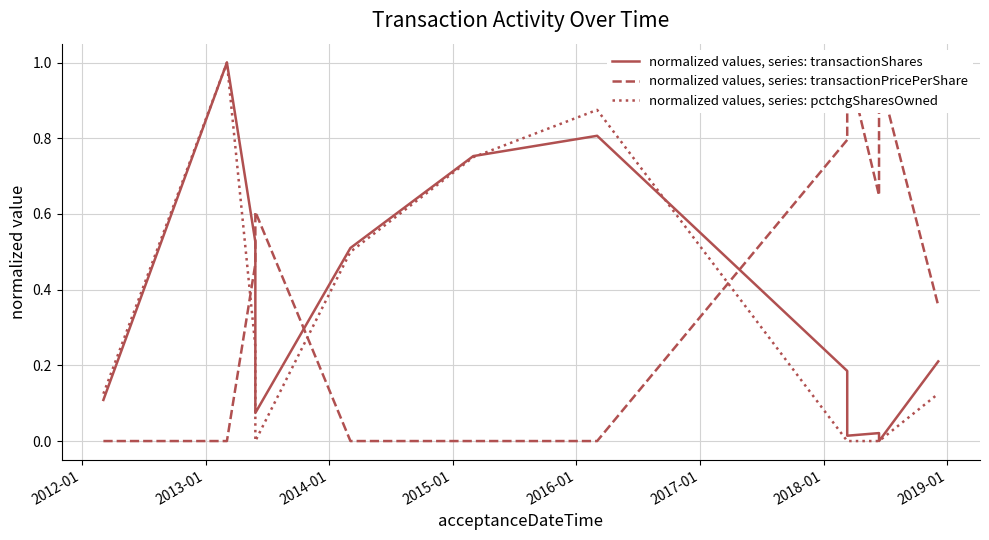

Count the number of categories in the chart.

12